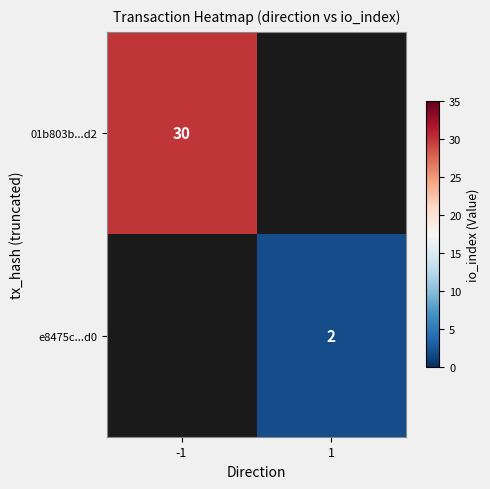

True or false: e8475c...d0 has a value of 2 at 1.

True